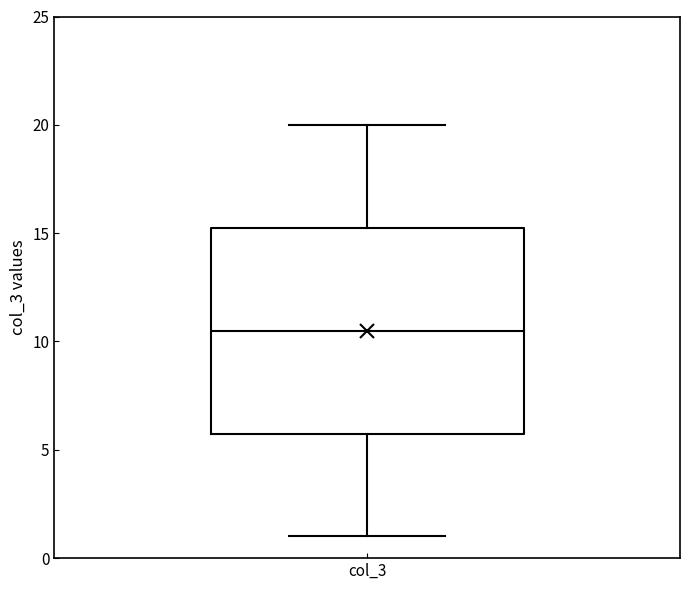

Read this box plot against the y-axis: the position of the median line, the range covered by the box, and the ends of both whiskers. The values are not printed on the chart, so give them approximately, as read against the axis.

median 10.5, box 6.0 to 15.5, whiskers 1.0 to 20.0